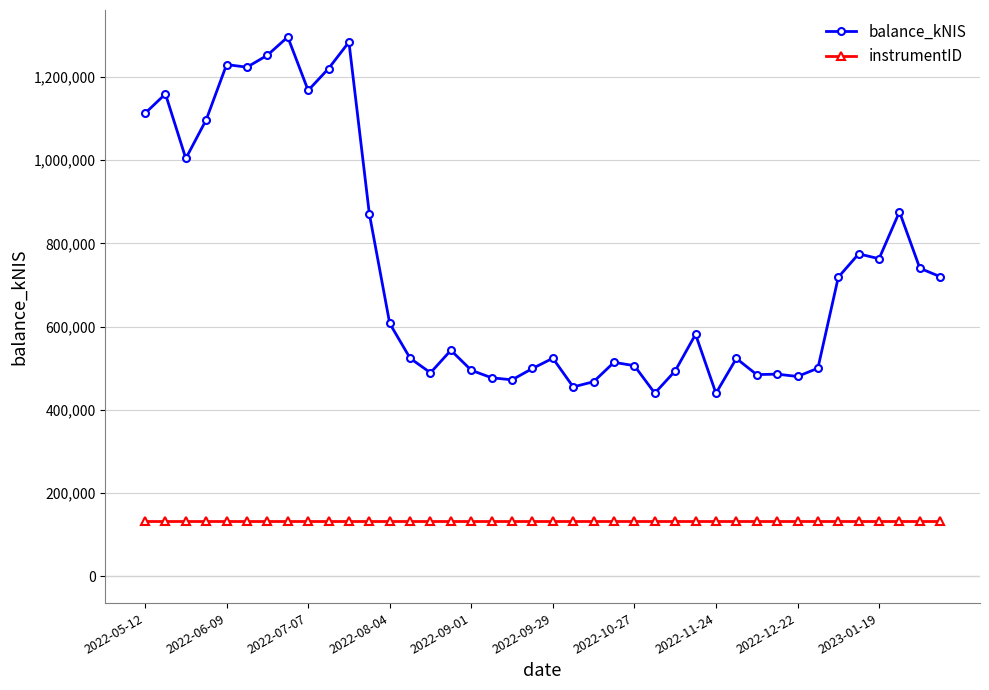

What are all the series names shown in the legend?

balance_kNIS, instrumentID